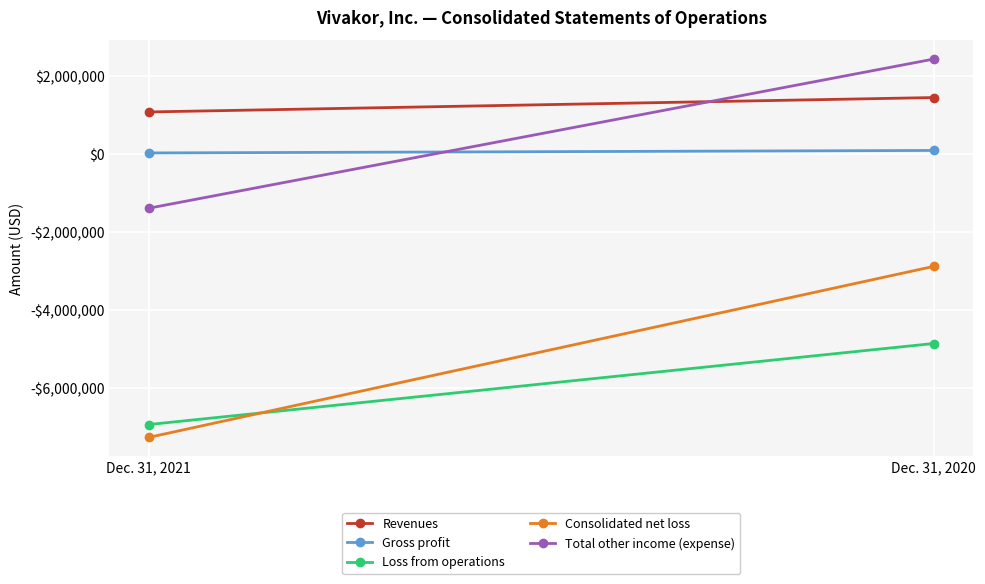

At which label is Total other income (expense) closest to 531995?

Dec. 31, 2021